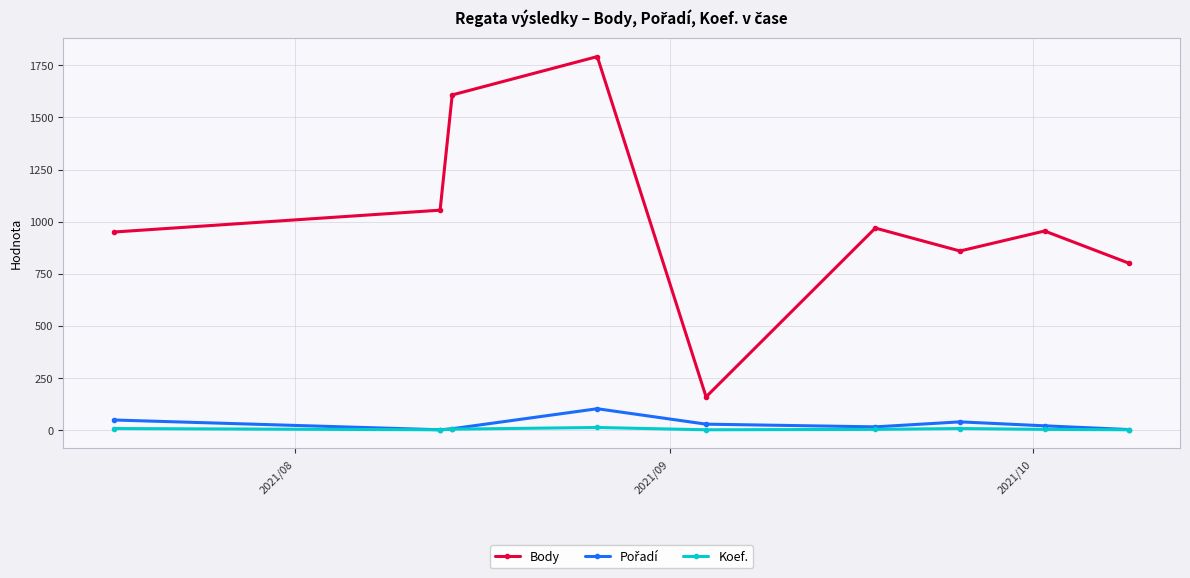

Which series has the largest total across all categories?

Body